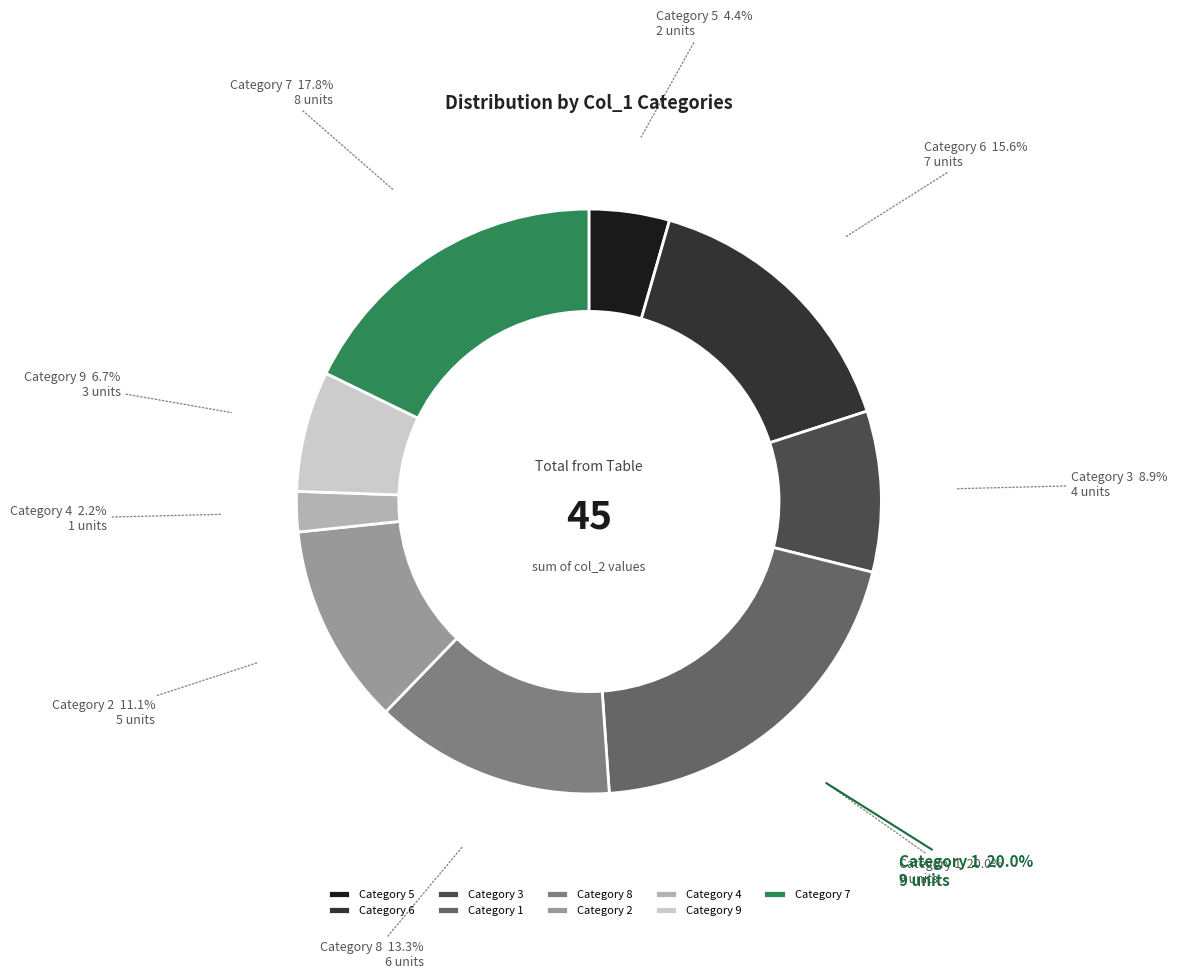

True or false: 3 accounts for 9% of the total.

True